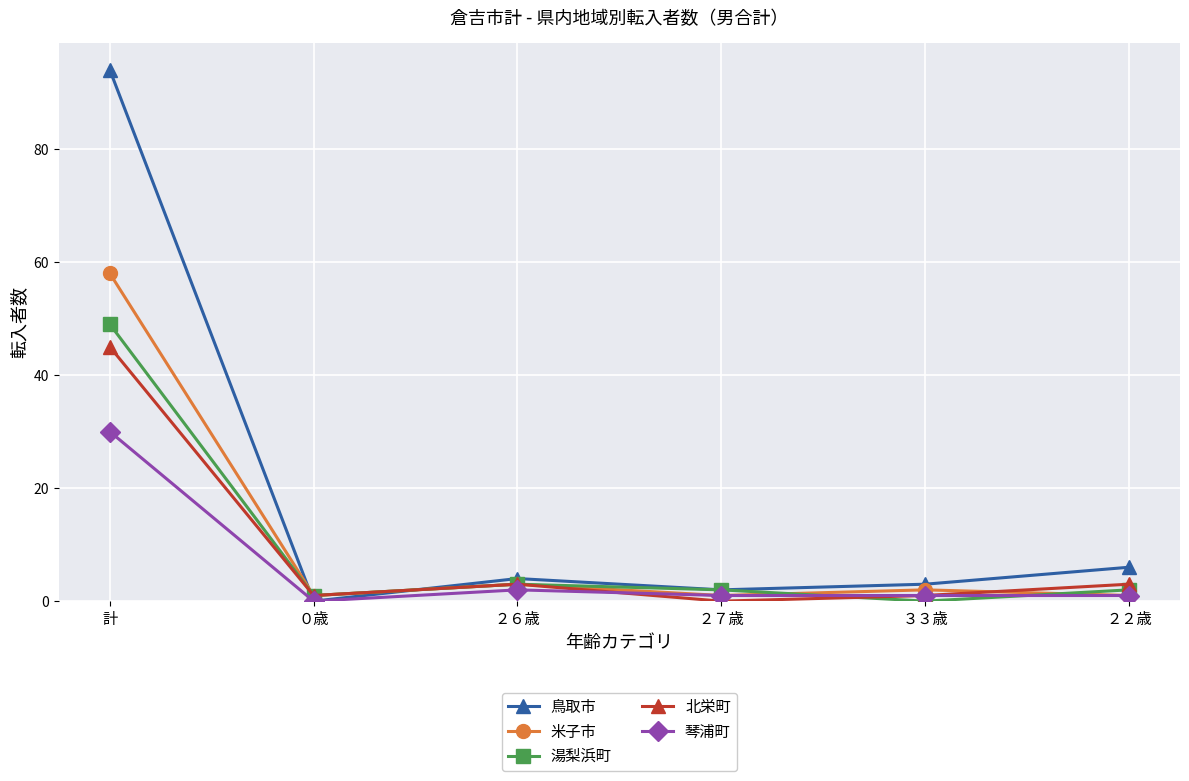

Which series changed the most between ２６歳 and ２７歳?

北栄町